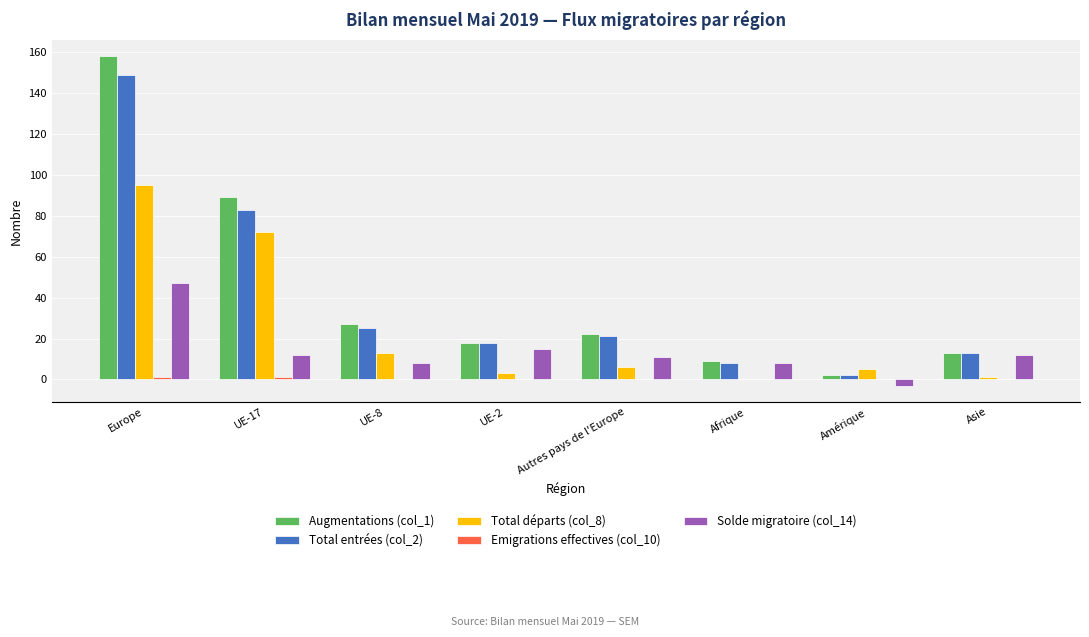

At which category is the sum across all series the highest?

Europe